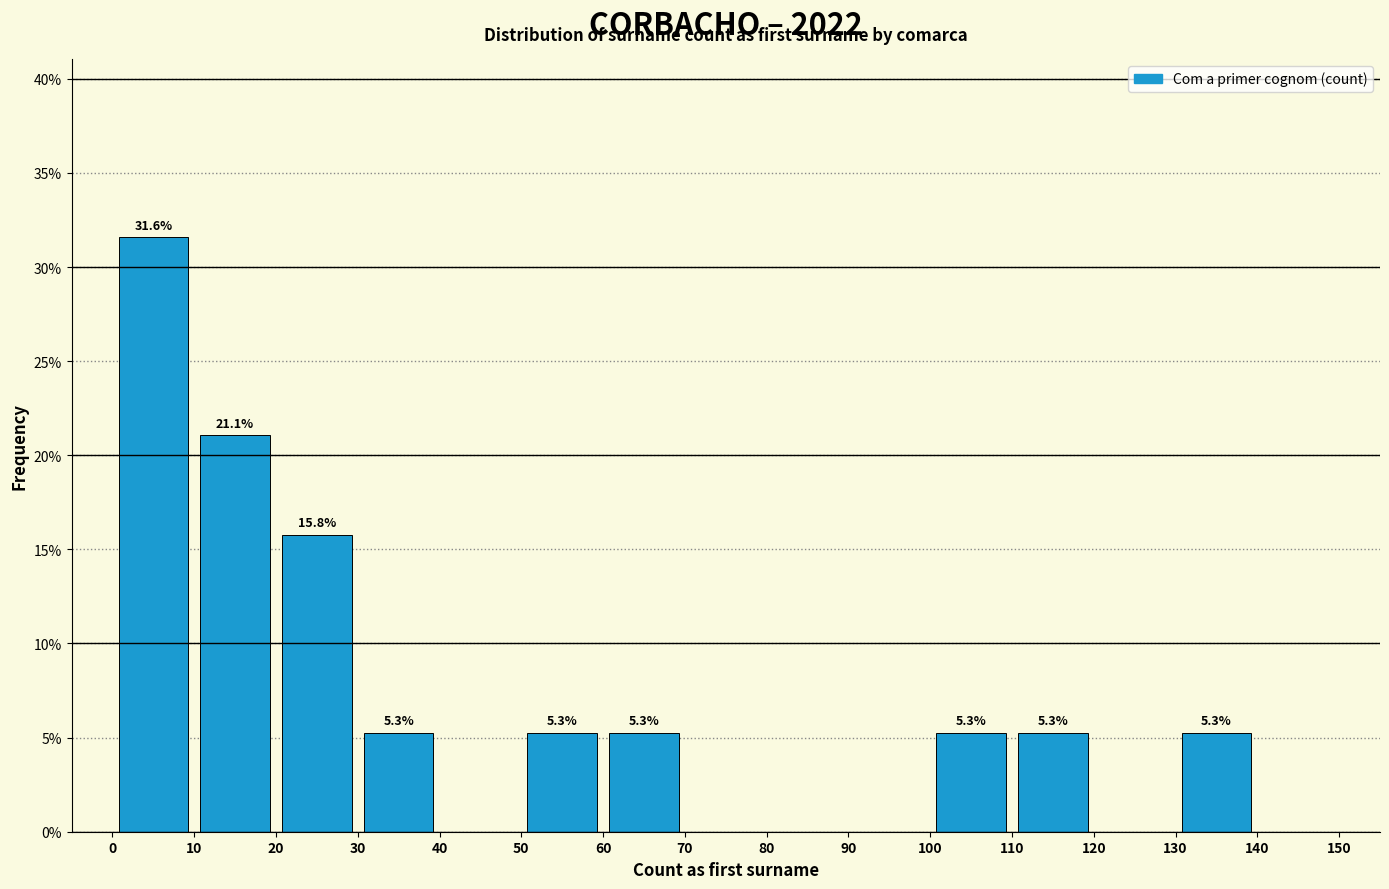

Over which range of the x-axis is the bar tallest?

0 to 10